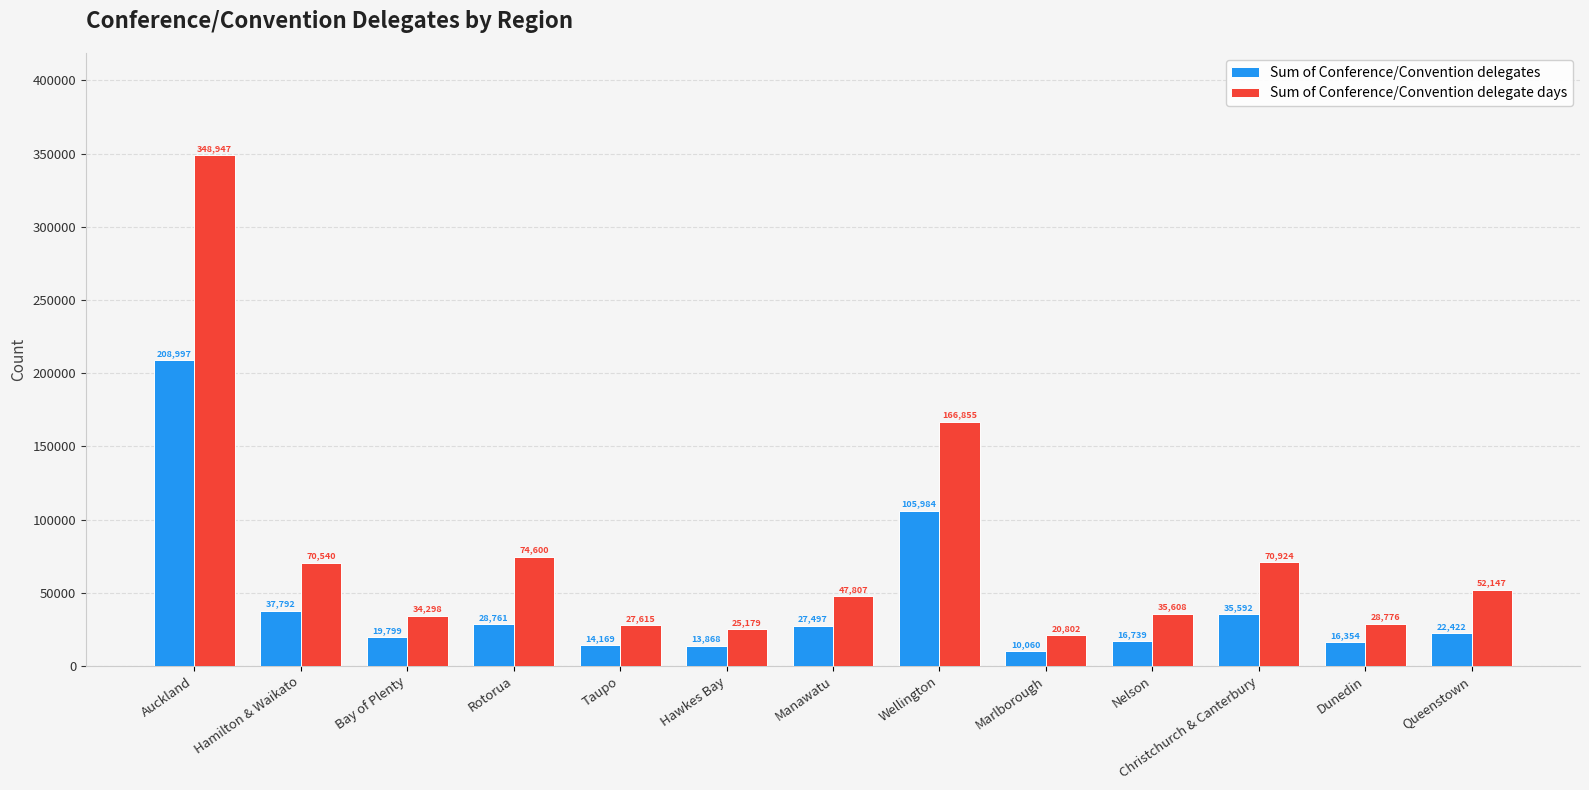

How many series are shown in this chart?

2